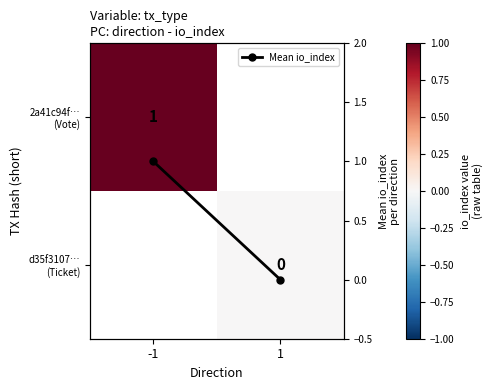

At how many categories does at least one series exceed 0?

1